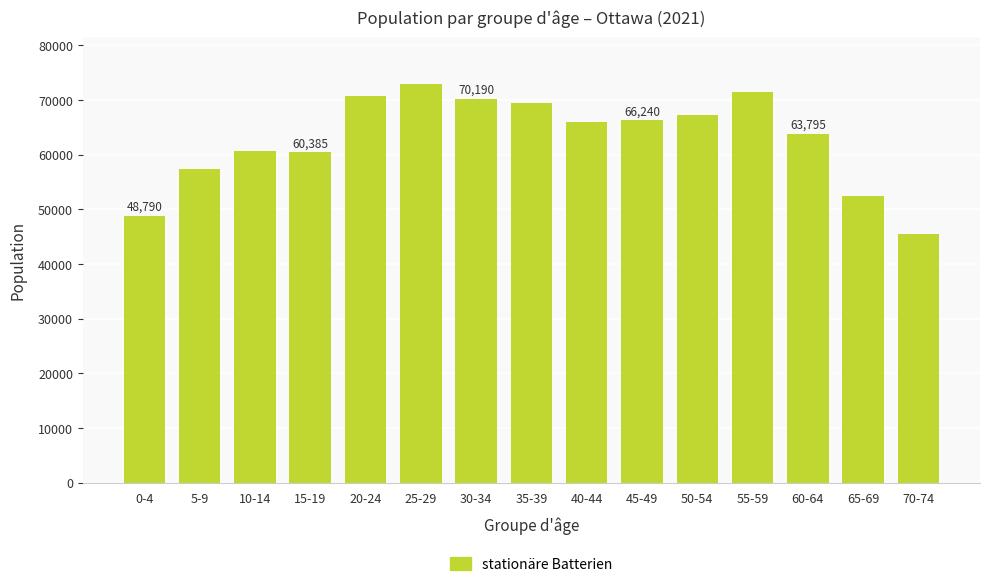

What is the difference between the maximum and minimum values?

27455